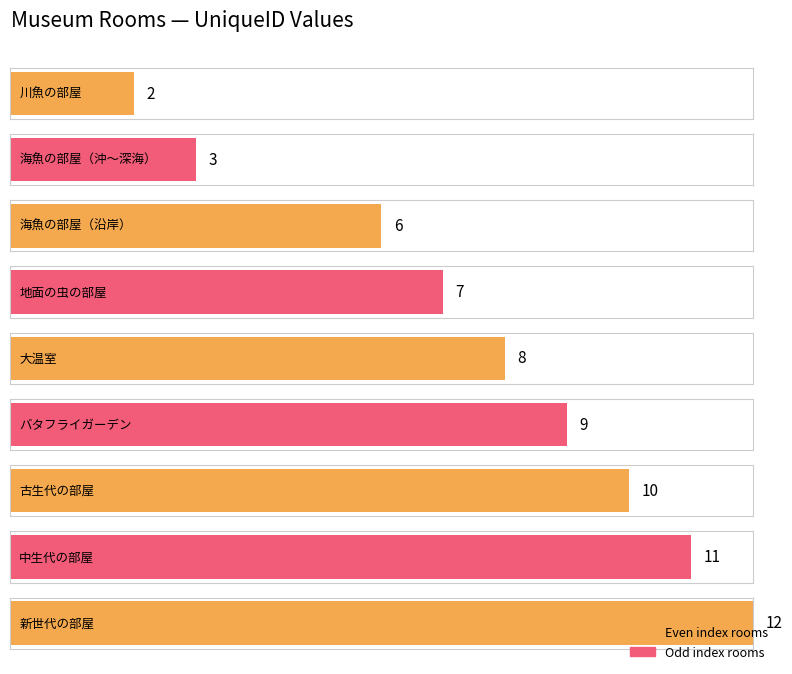

What is the sum of all values?

68